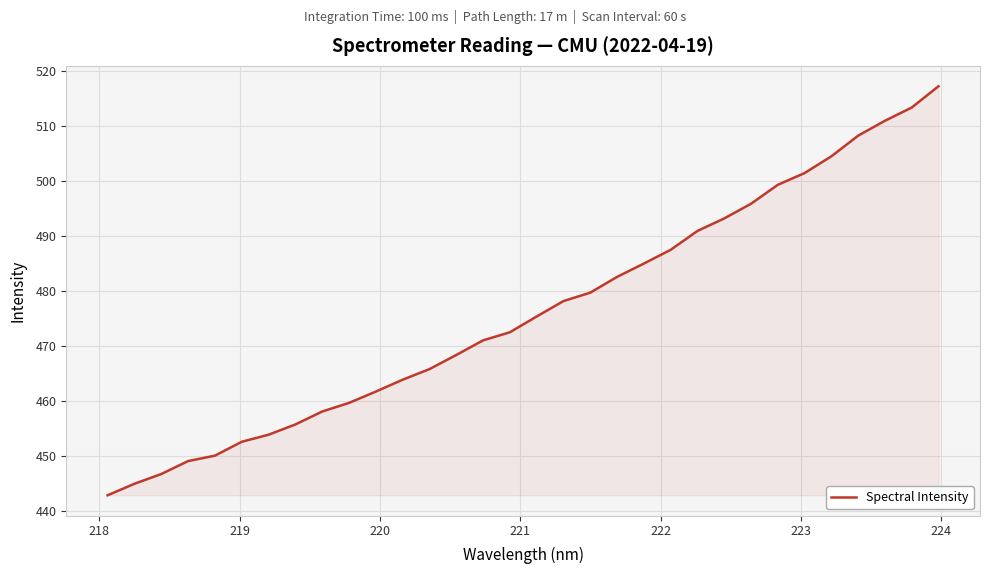

What is the smallest value displayed?

442.8